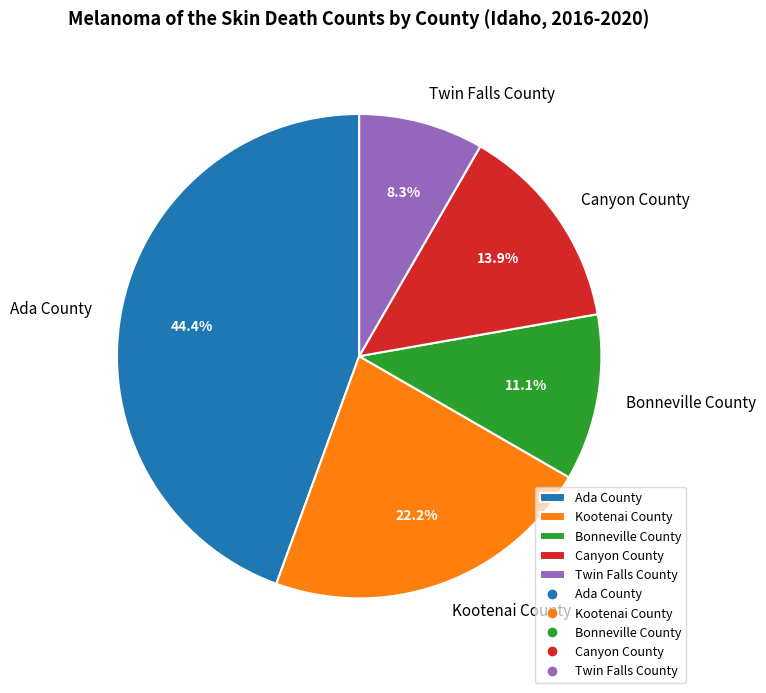

To the nearest percent, what percentage of the pie is Bonneville County?

11%